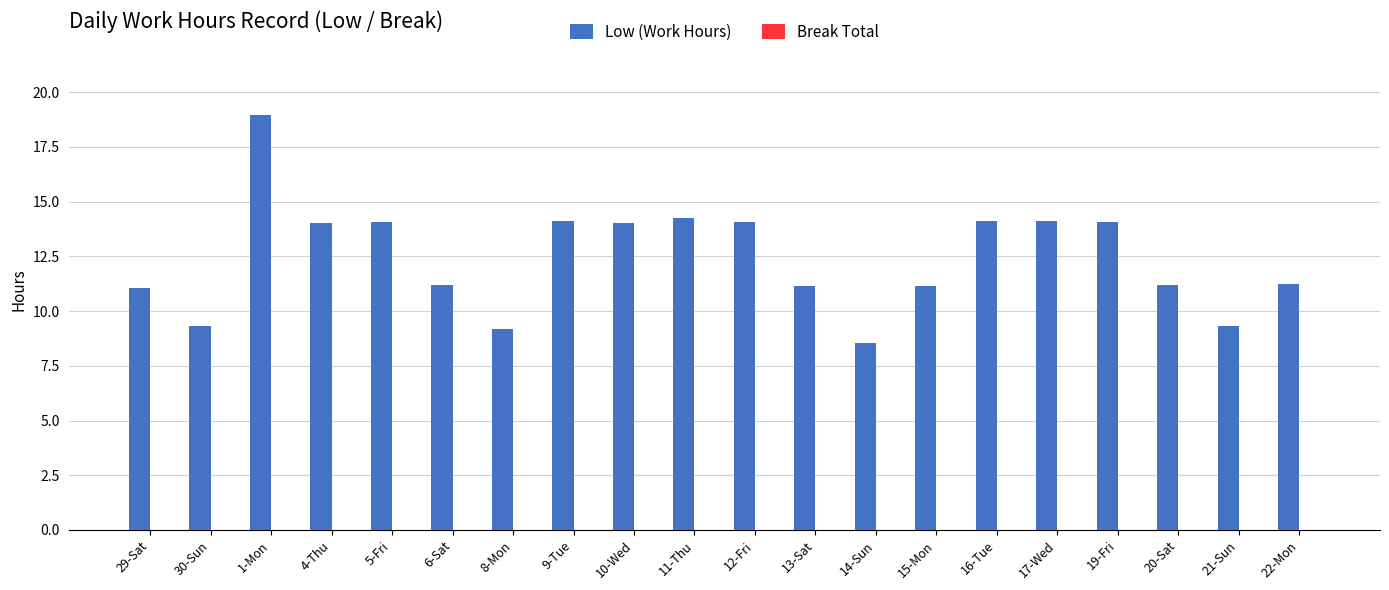

Approximately how many times larger is the value at 19-Fri compared to 10-Wed?

1.0